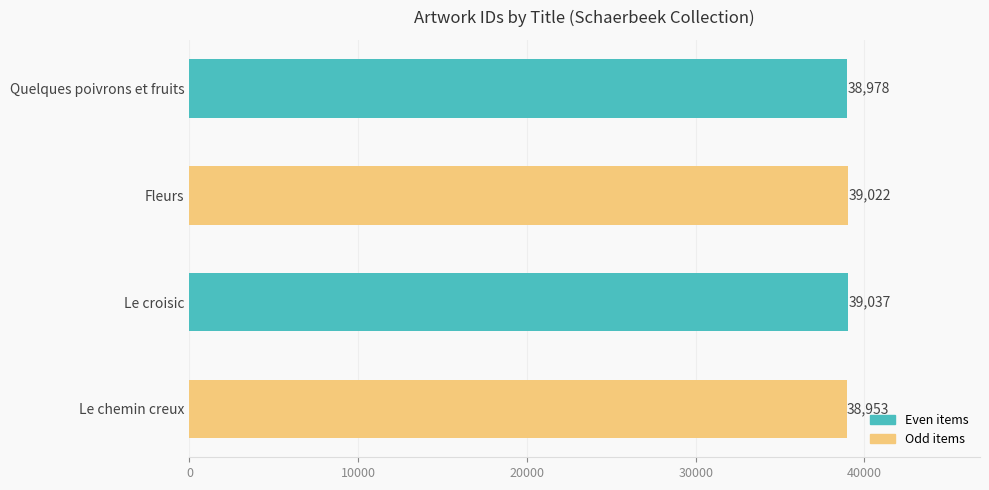

What is the ratio of the value at Quelques poivrons et fruits to the value at Le chemin creux?

1.0